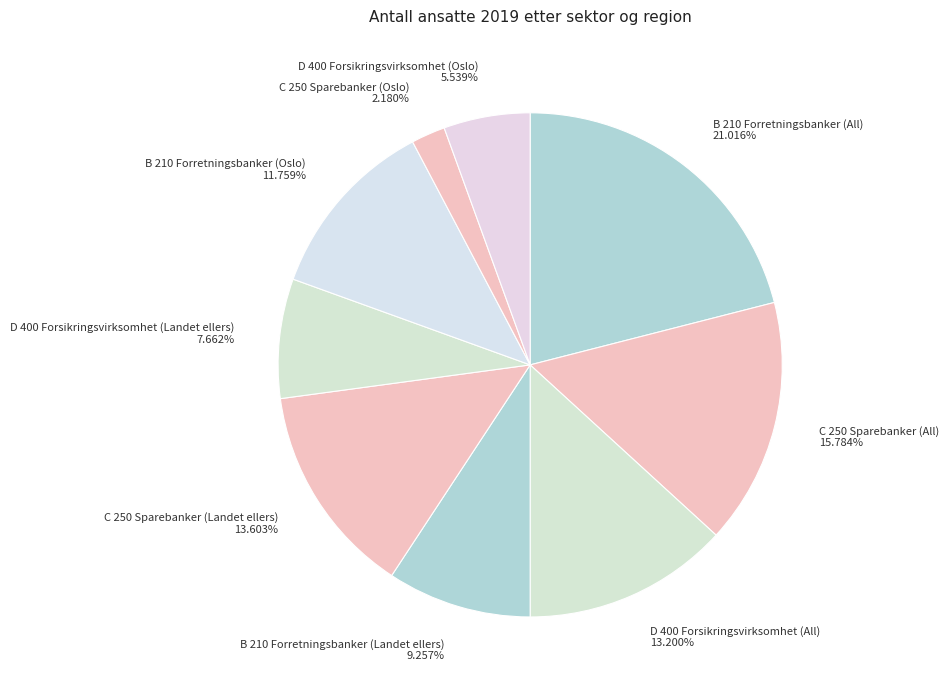

How many segments does this pie chart have?

9